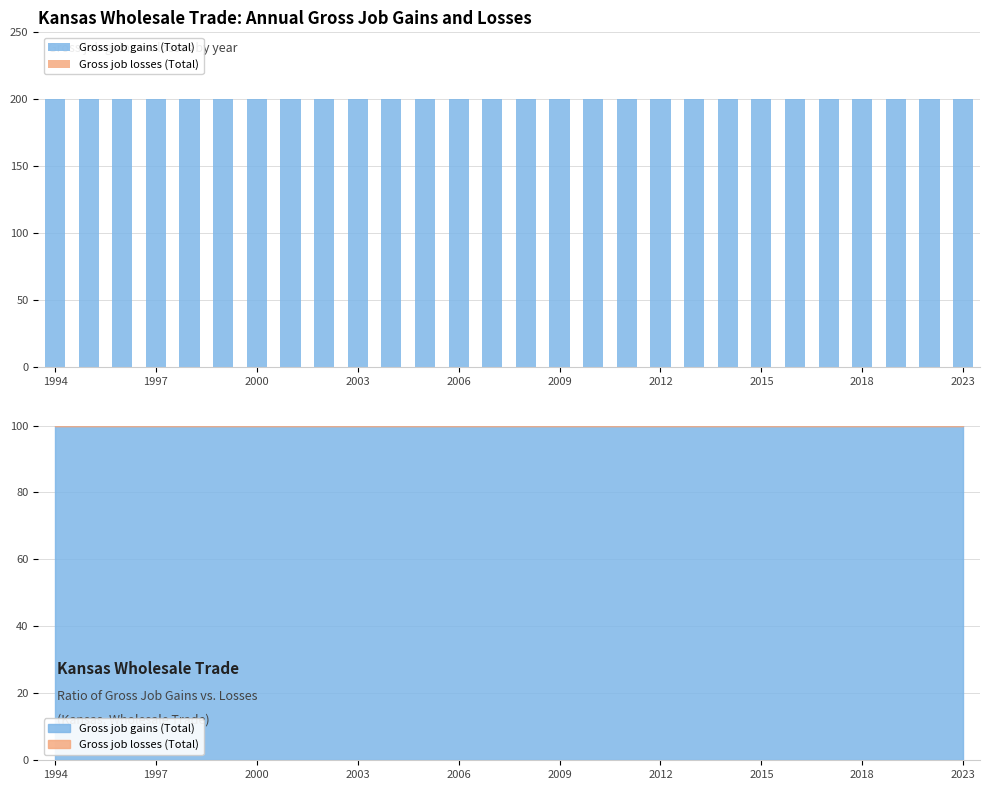

Between 12 and 2015, which is larger?

12